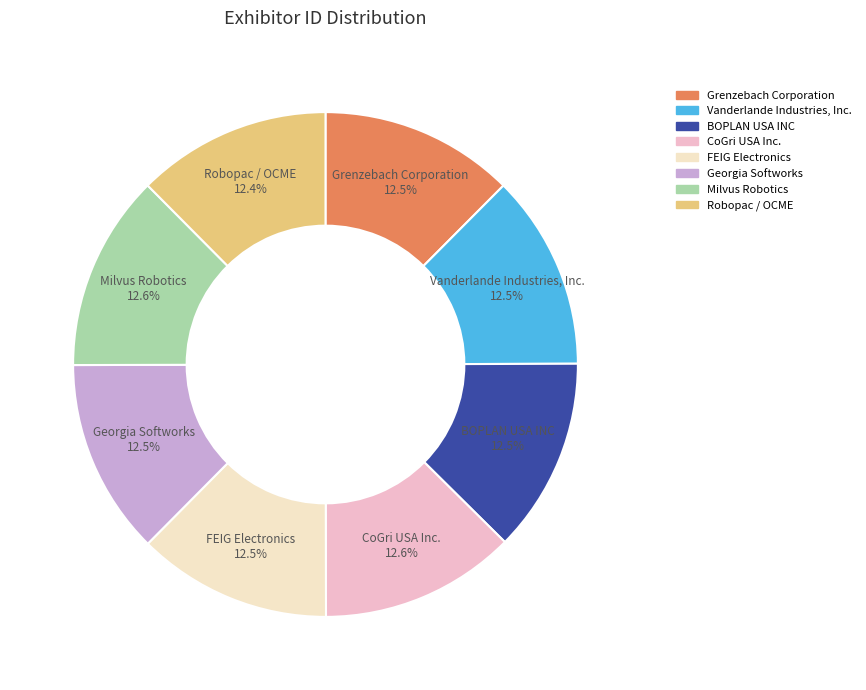

To the nearest percent, what is the combined percentage of Milvus Robotics and Grenzebach Corporation?

25%